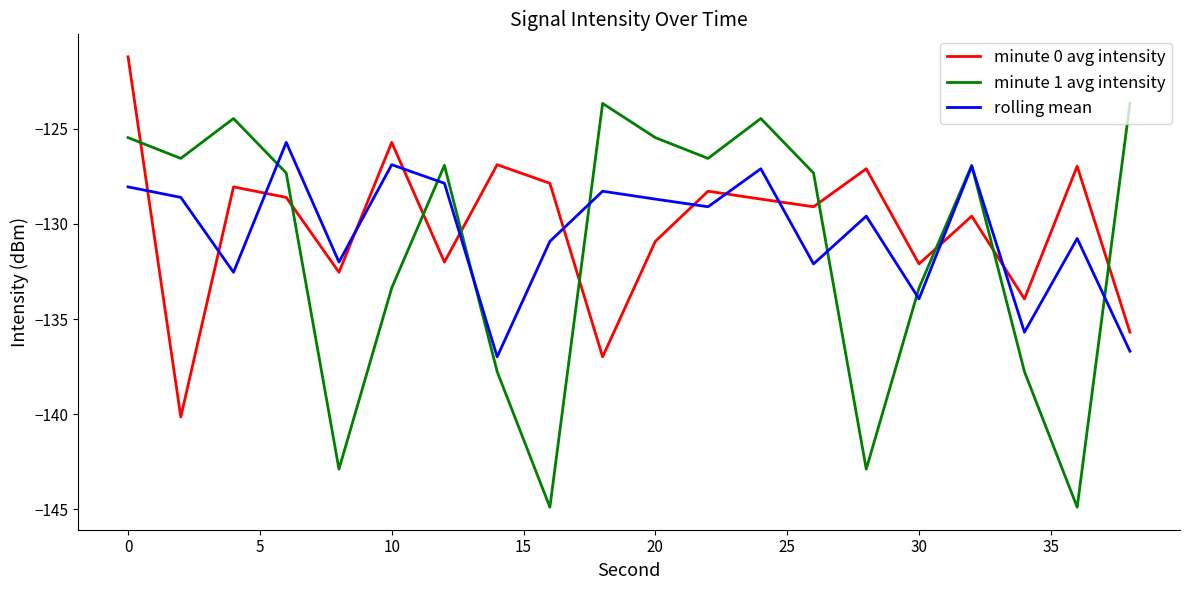

Which series has the largest range (max minus min)?

minute 1 avg intensity